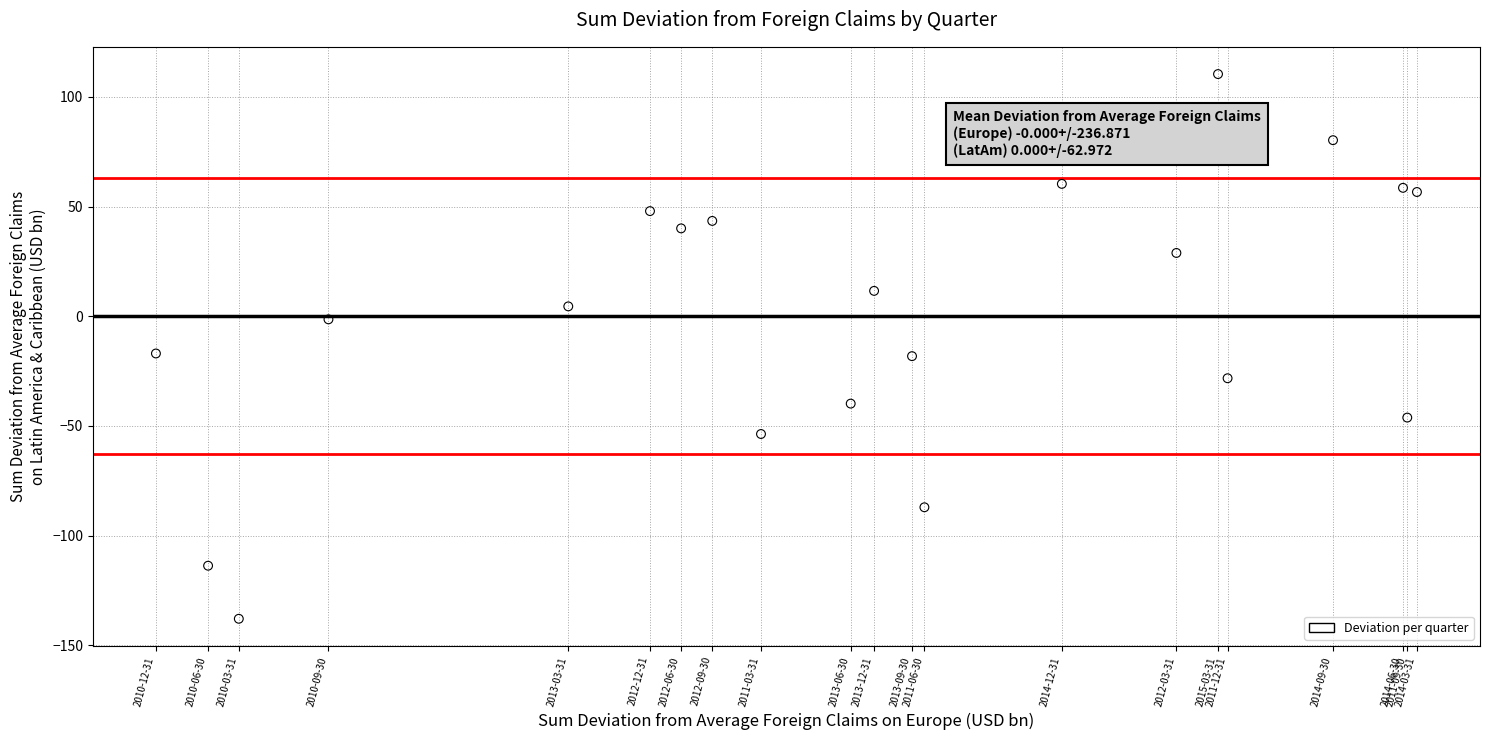

What is the range of Y values (max minus min)?

248.4